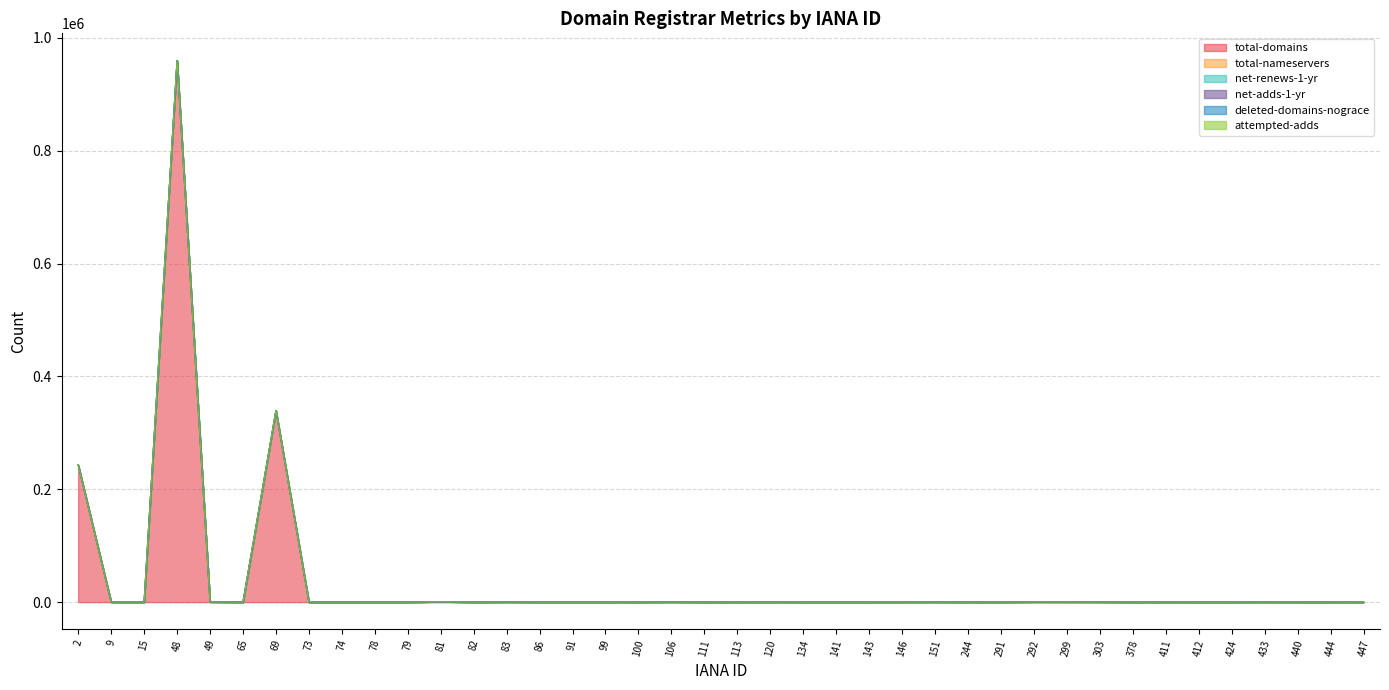

Is the value of total-domains at 444 greater than the value of net-renews-1-yr at 134?

Yes